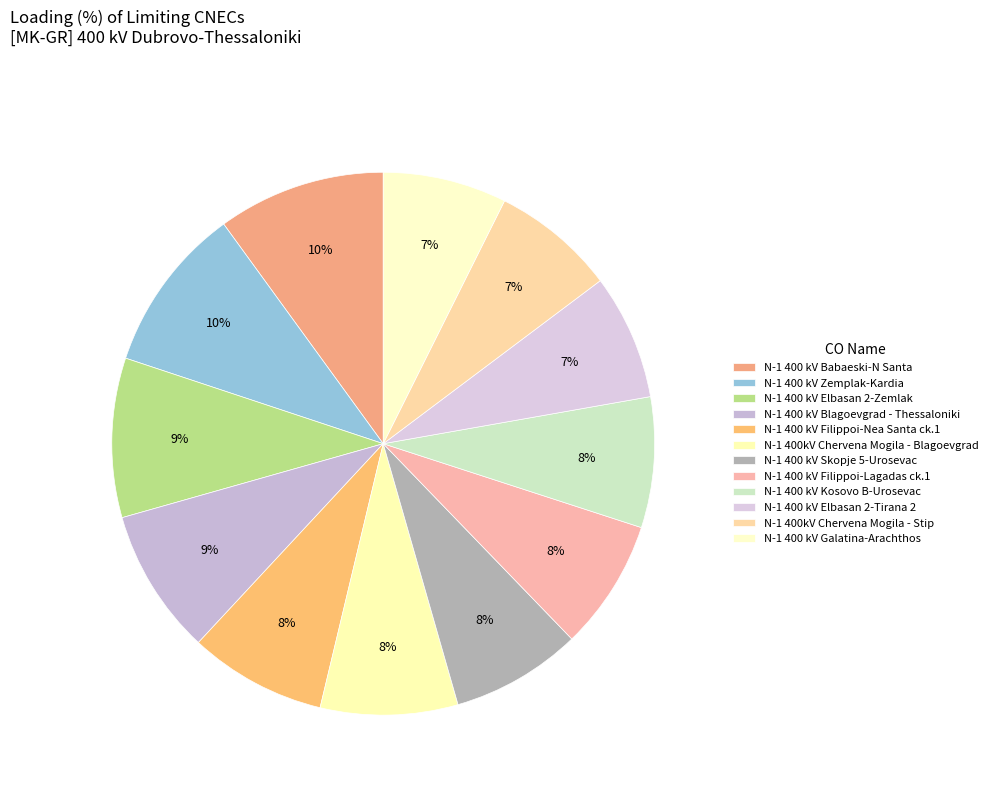

Is N-1 400 kV Zemplak-Kardia the majority of the pie?

No